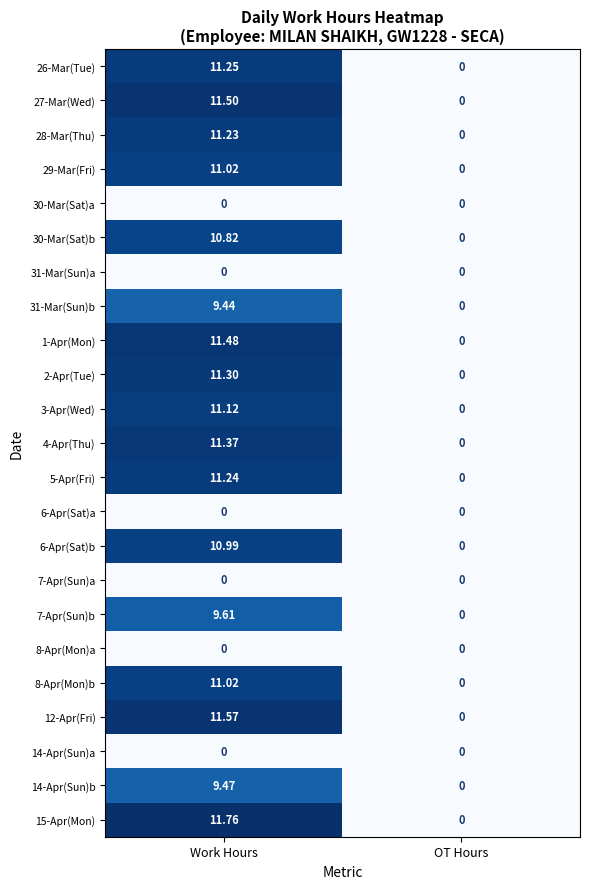

List the labels in order of 27-Mar(Wed) value, smallest first.

OT Hours, Work Hours